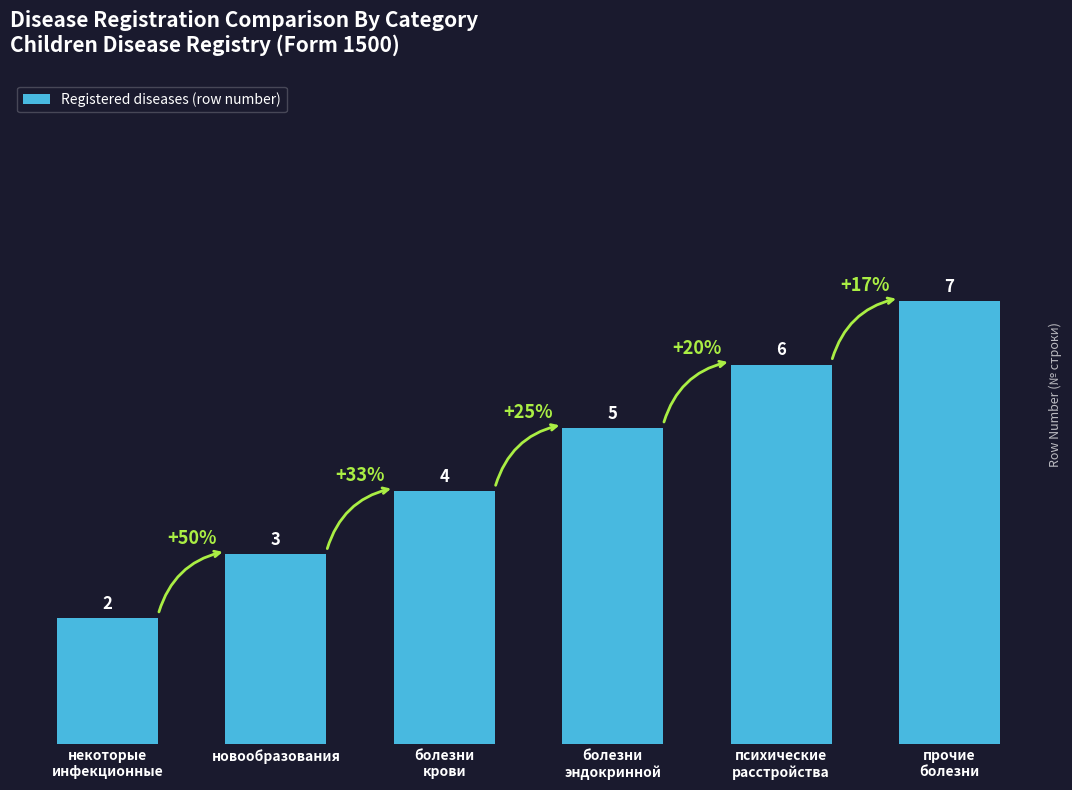

What is the value of the 2nd bar from the left?

3